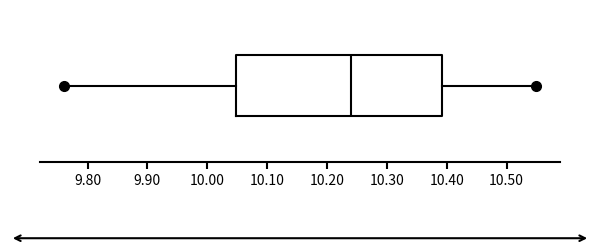

Read this box plot against the x-axis: the position of the median line, the range covered by the box, and the ends of both whiskers. The values are not printed on the chart, so give them approximately, as read against the axis.

median 10.24, box 10.05 to 10.39, whiskers 9.76 to 10.55